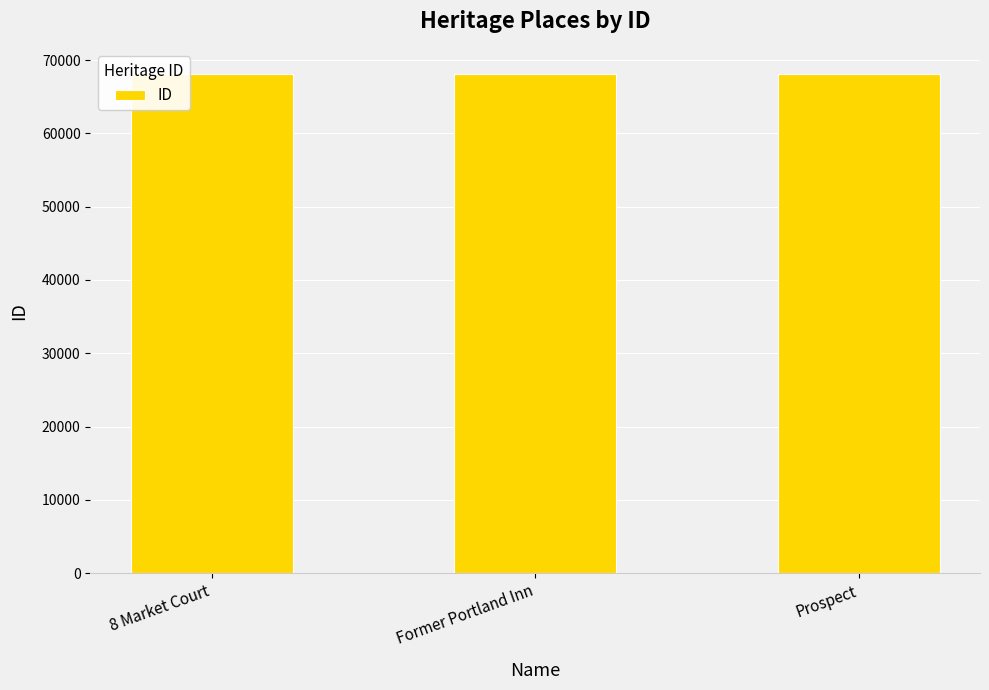

True or false: the data shows 68117 at Former Portland Inn.

True